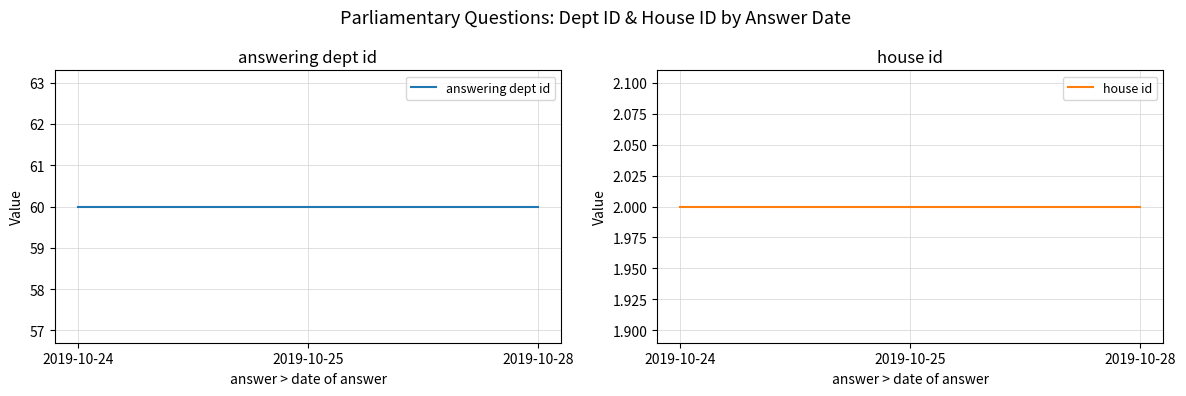

The house id series shows 2 at 2019-10-25. True or false?

True